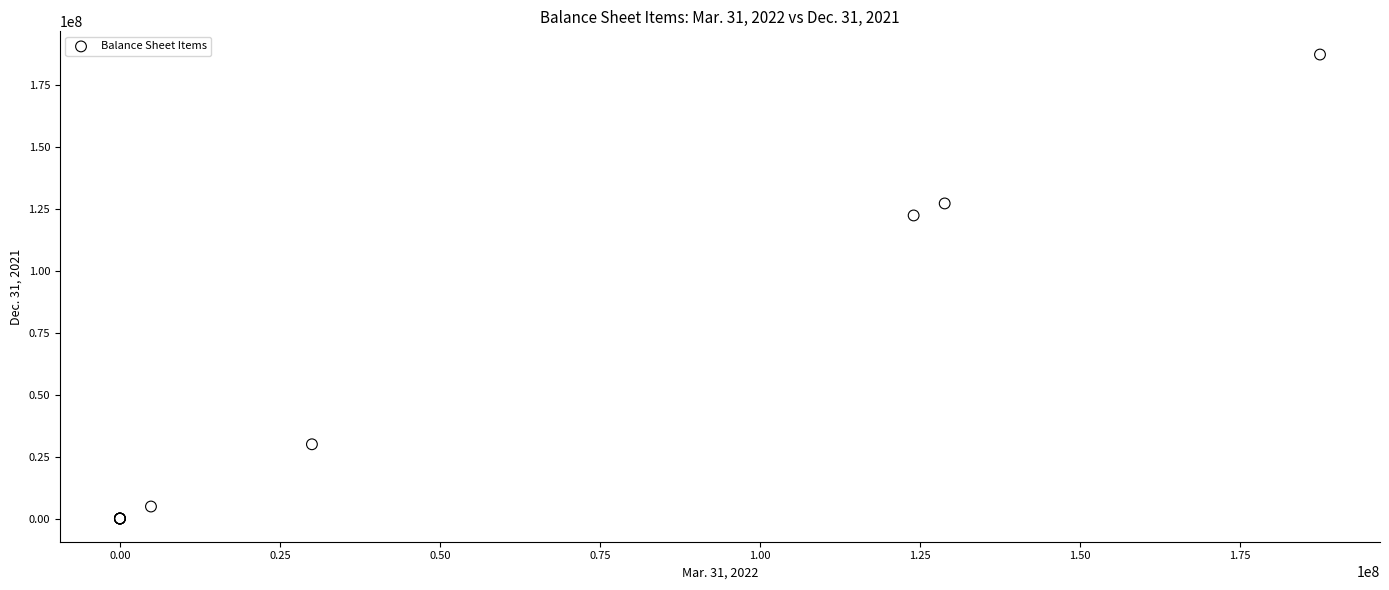

What Y value in the scatter plot is closest to 93750000?

122471390.0